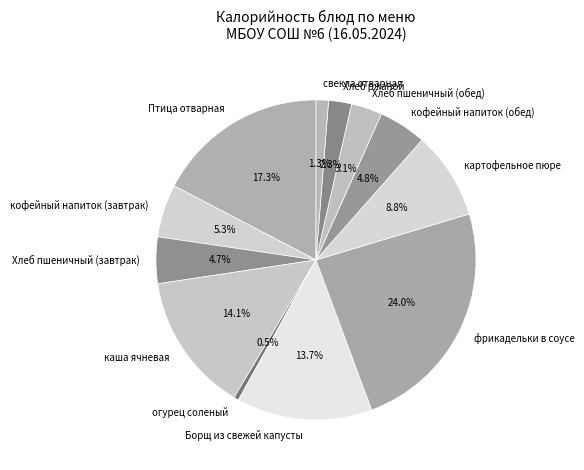

True or false: кофейный напиток (завтрак) accounts for 14% of the total.

False